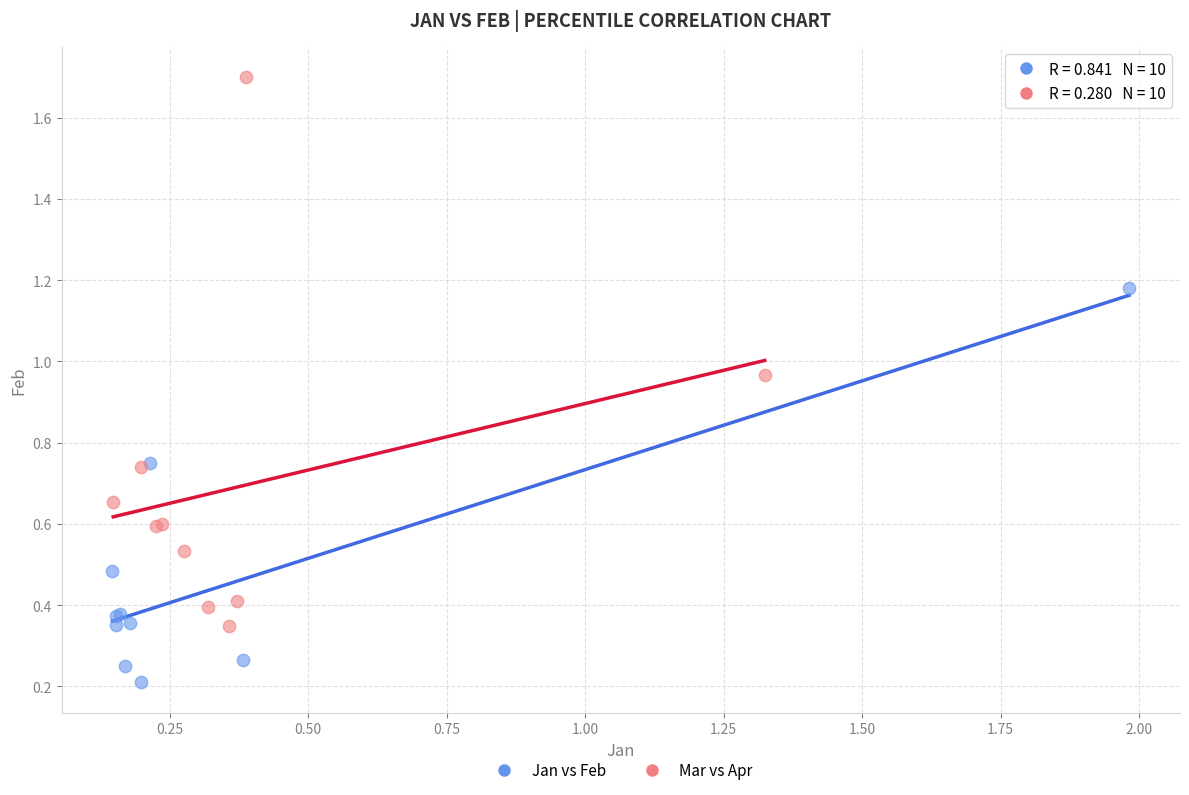

What are all the series names shown in the legend?

Jan vs Feb, Mar vs Apr